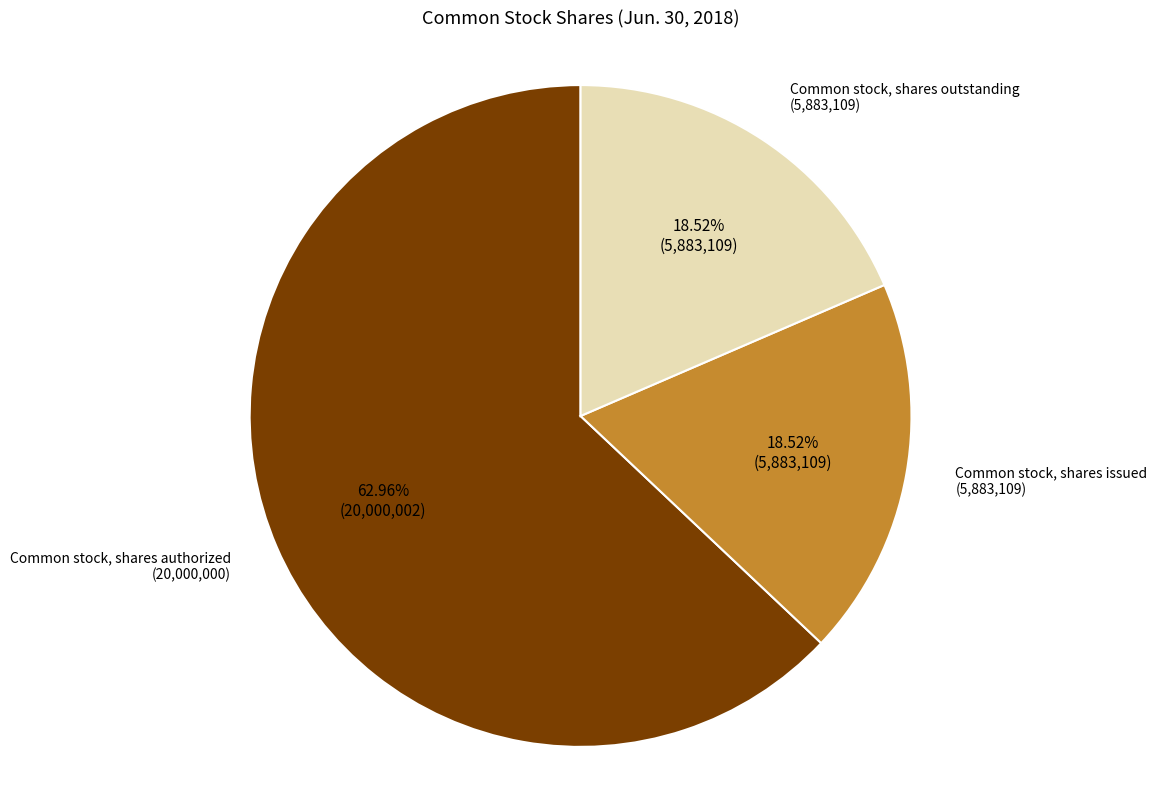

Is there a majority slice in this chart?

Yes